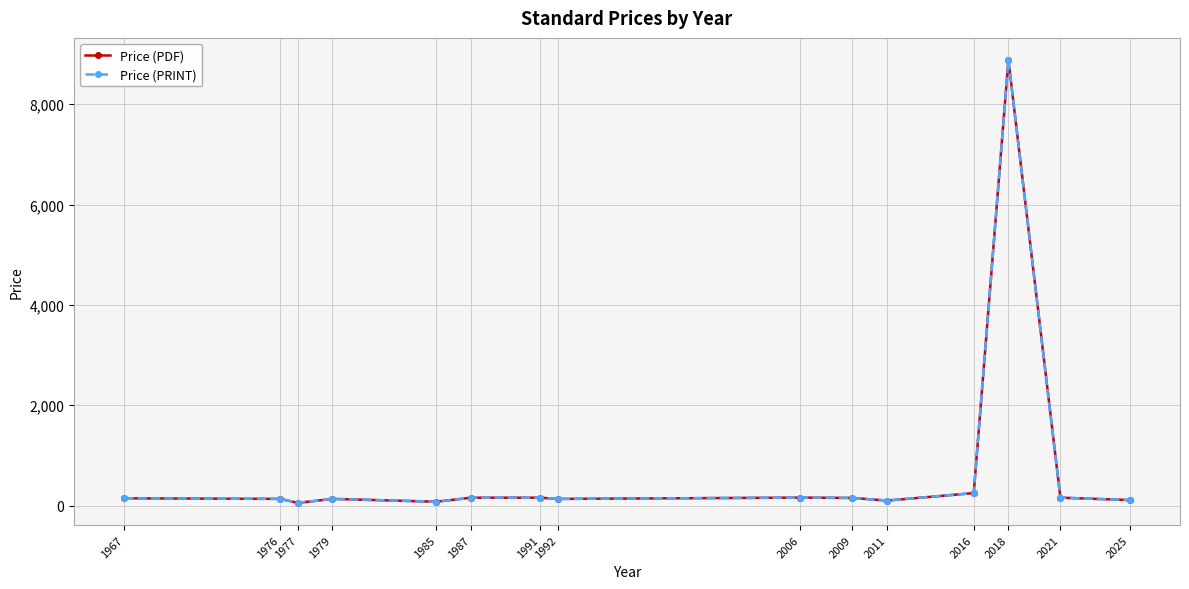

Which series has the largest total across all categories?

Price (PDF)